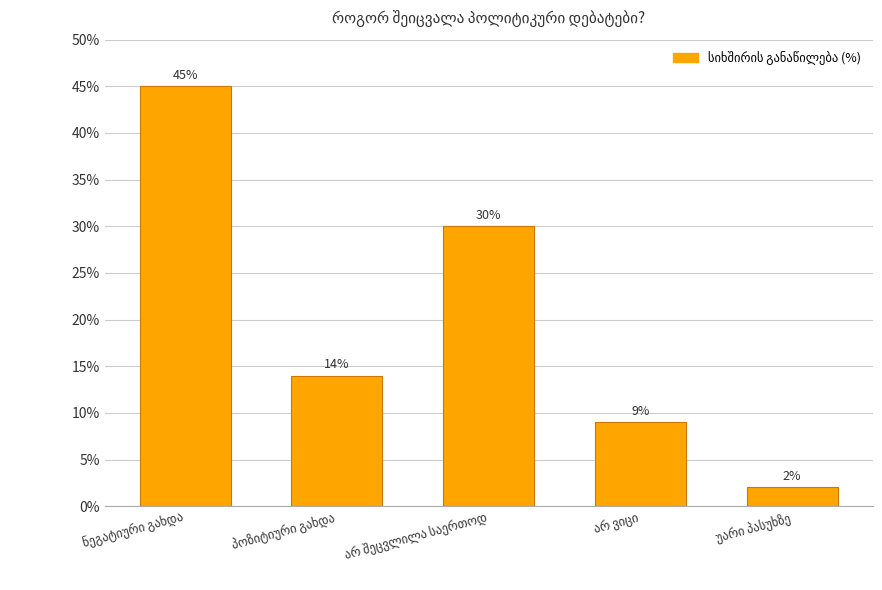

How many values are between 9 and 30?

3